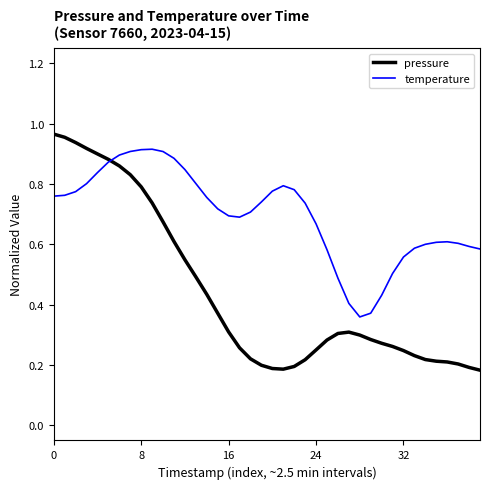

Which series has the largest total across all categories?

temperature